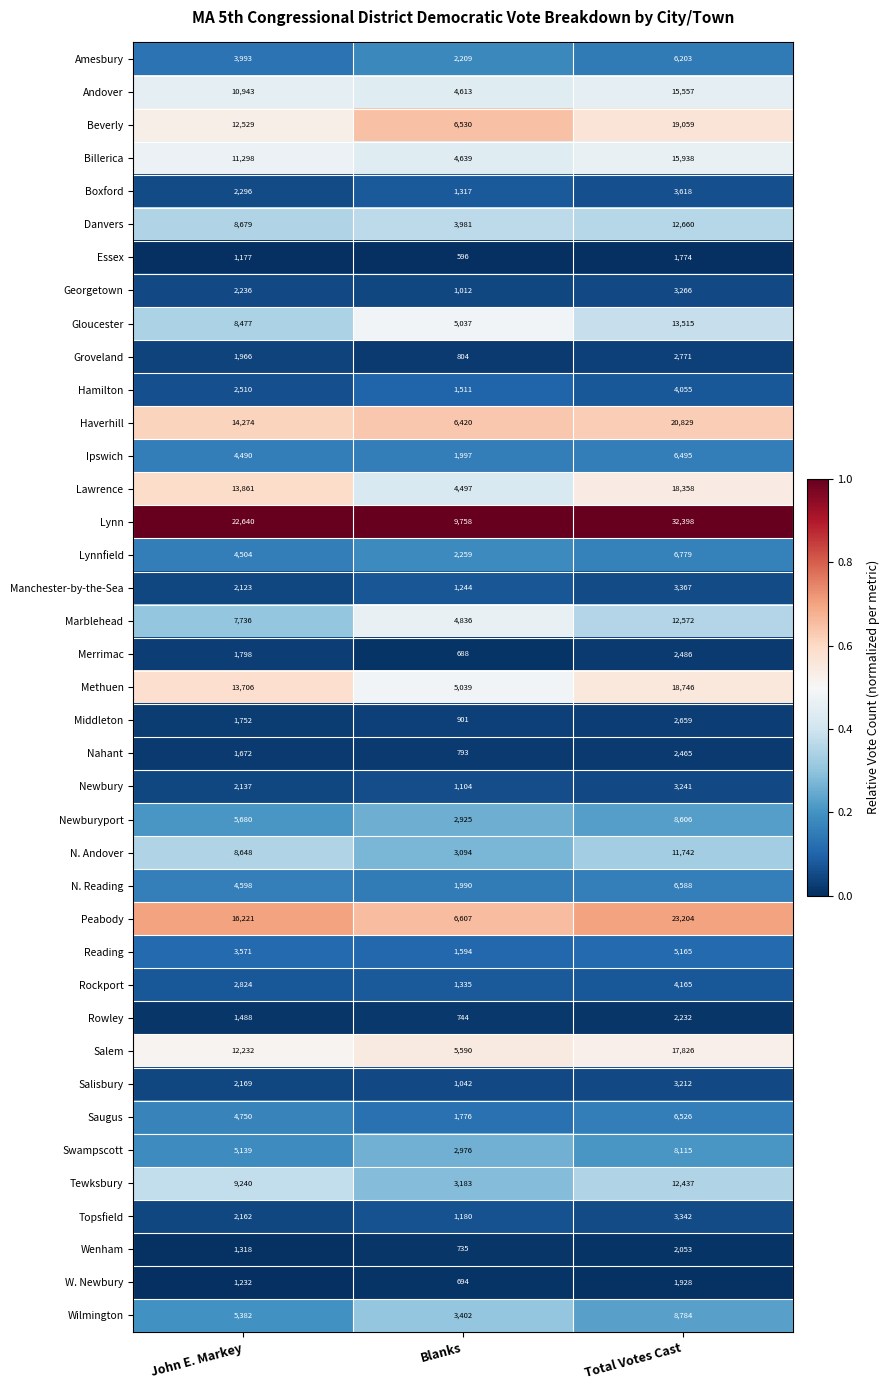

Is it true that Wenham equals 735 at Blanks?

True